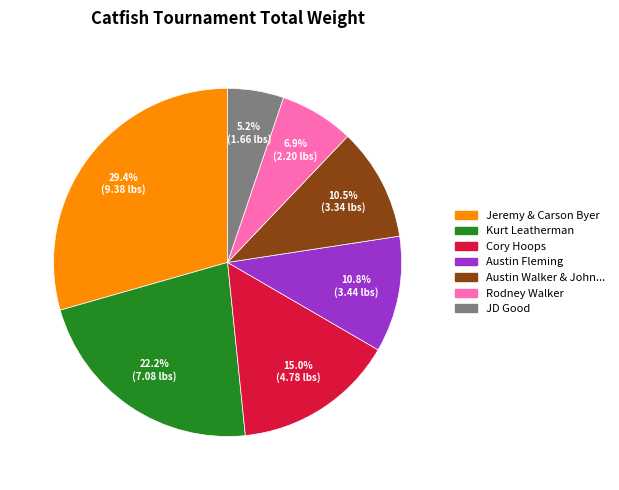

Is there any slice that represents more than half of the pie?

No